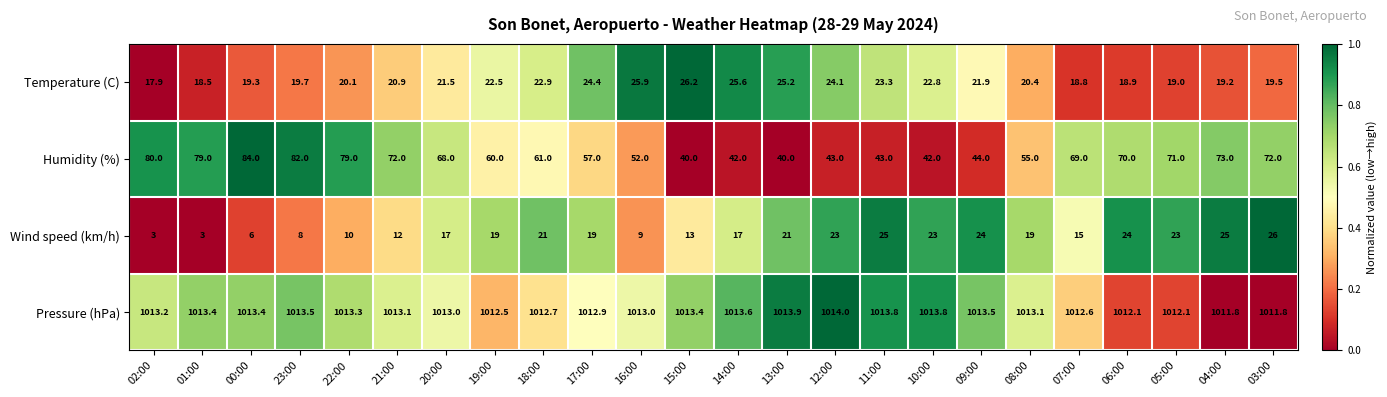

At 09:00, list the series in order from largest to smallest.

Pressure (hPa), Humidity (%), Wind speed (km/h), Temperature (C)